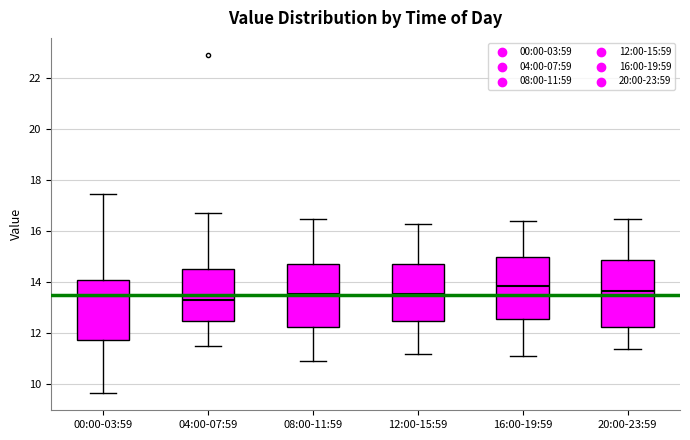

Reading left to right, read every box against the y-axis: the position of its median line, the range the box covers, and the ends of its whiskers. The values are not printed on the chart, so give them approximately, as read against the axis.

00:00-03:59: median 13.4, box 11.8 to 14.2, whiskers 9.6 to 17.4
04:00-07:59: median 13.4, box 12.4 to 14.6, whiskers 11.6 to 16.8
08:00-11:59: median 13.6, box 12.2 to 14.8, whiskers 11.0 to 16.6
12:00-15:59: median 13.6, box 12.4 to 14.8, whiskers 11.2 to 16.4
16:00-19:59: median 13.8, box 12.6 to 15.0, whiskers 11.2 to 16.4
20:00-23:59: median 13.6, box 12.2 to 14.8, whiskers 11.4 to 16.6